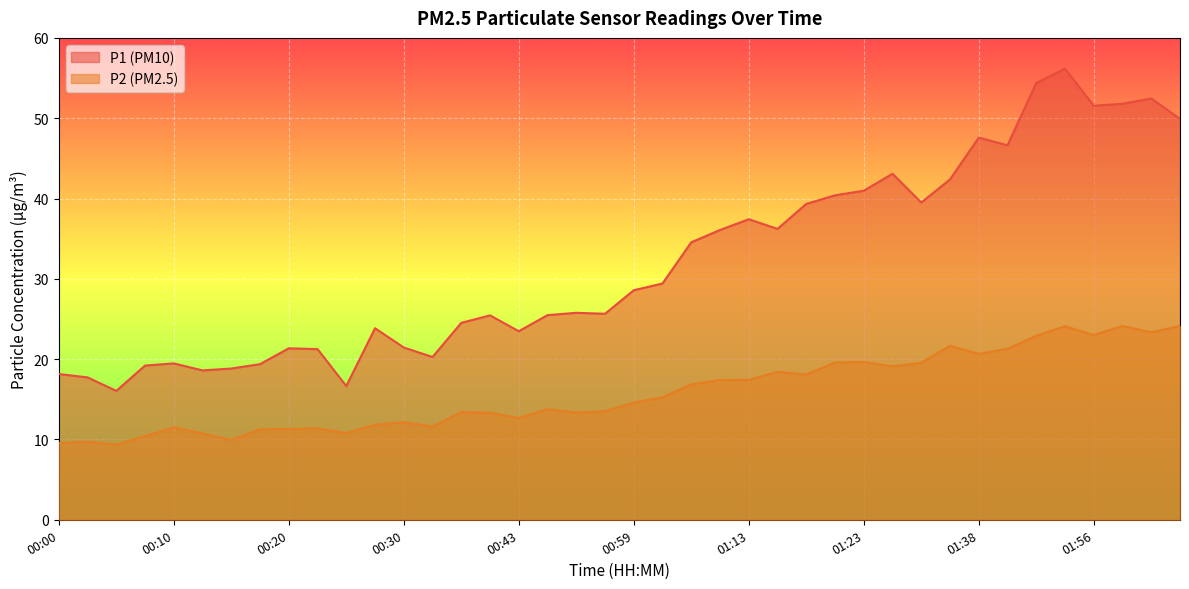

What is the difference between the P2 values at 00:33 and 00:00?

2.1